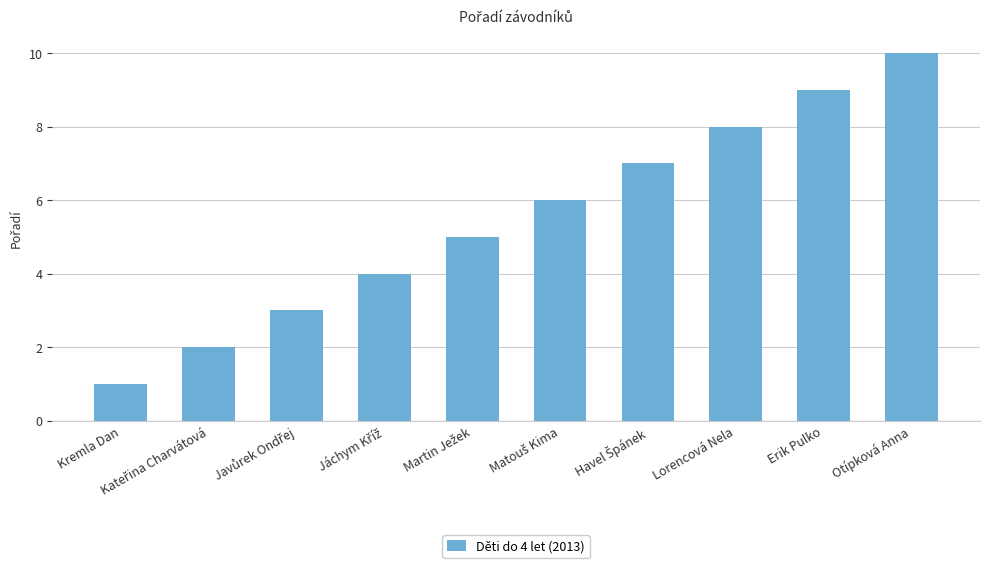

How many values are between 3 and 8?

6